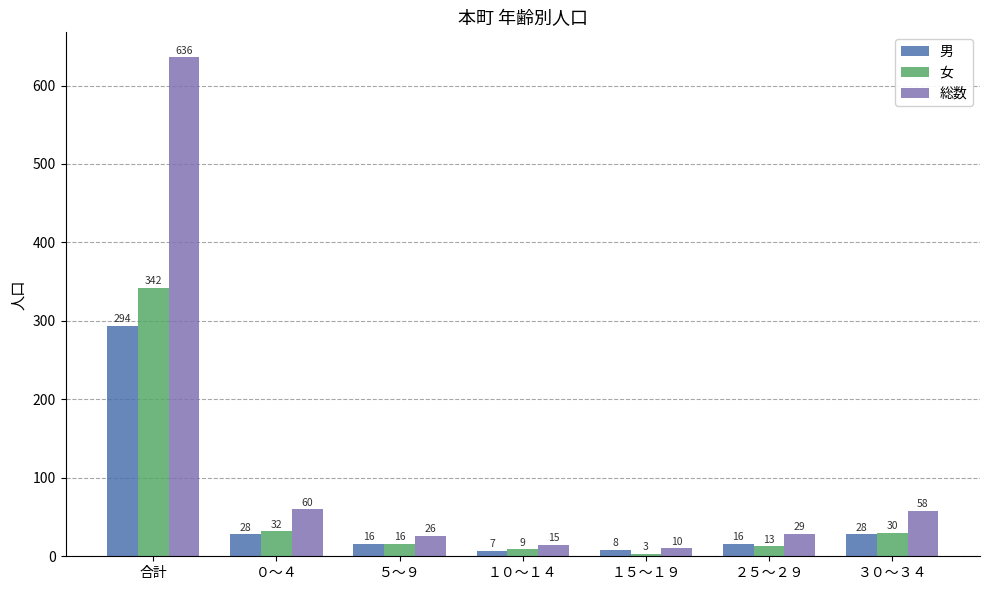

At which category does the chart reach its minimum across all series?

１５～１９